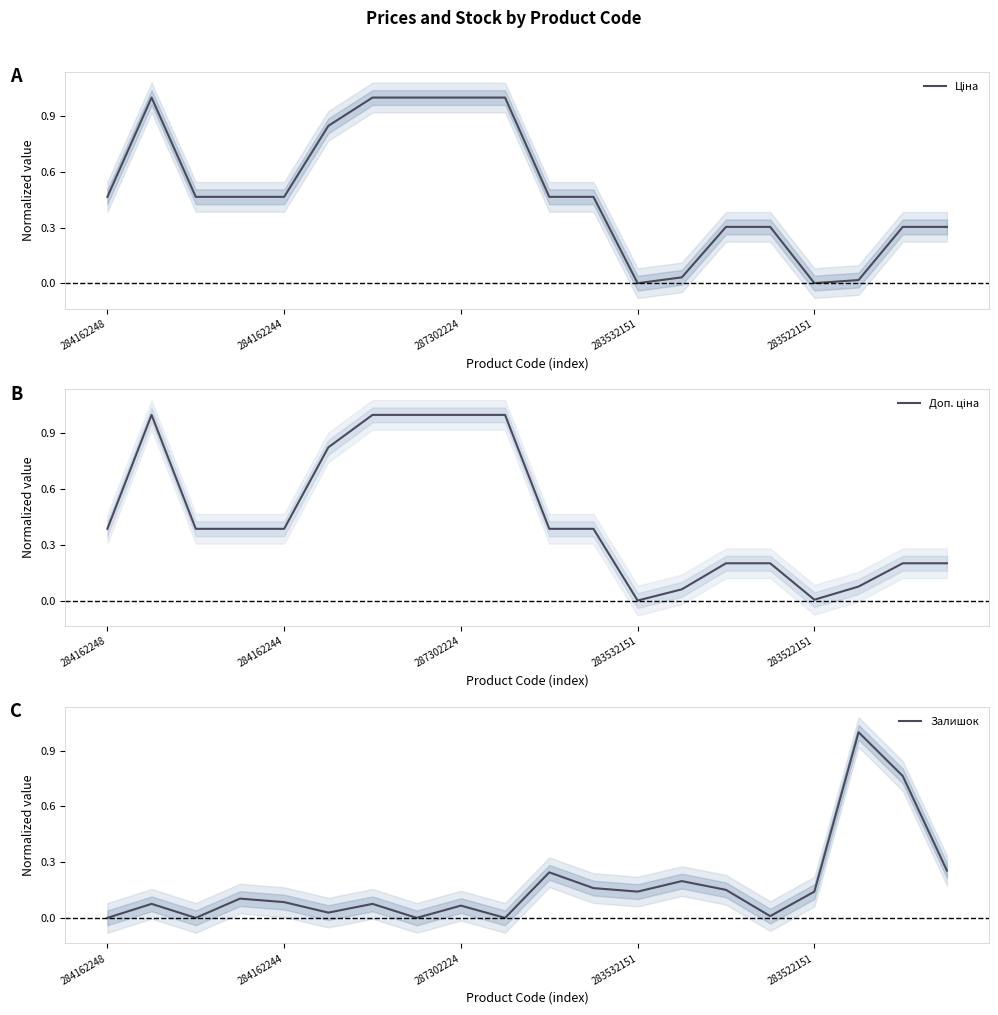

Which series has the widest spread of values?

Ціна